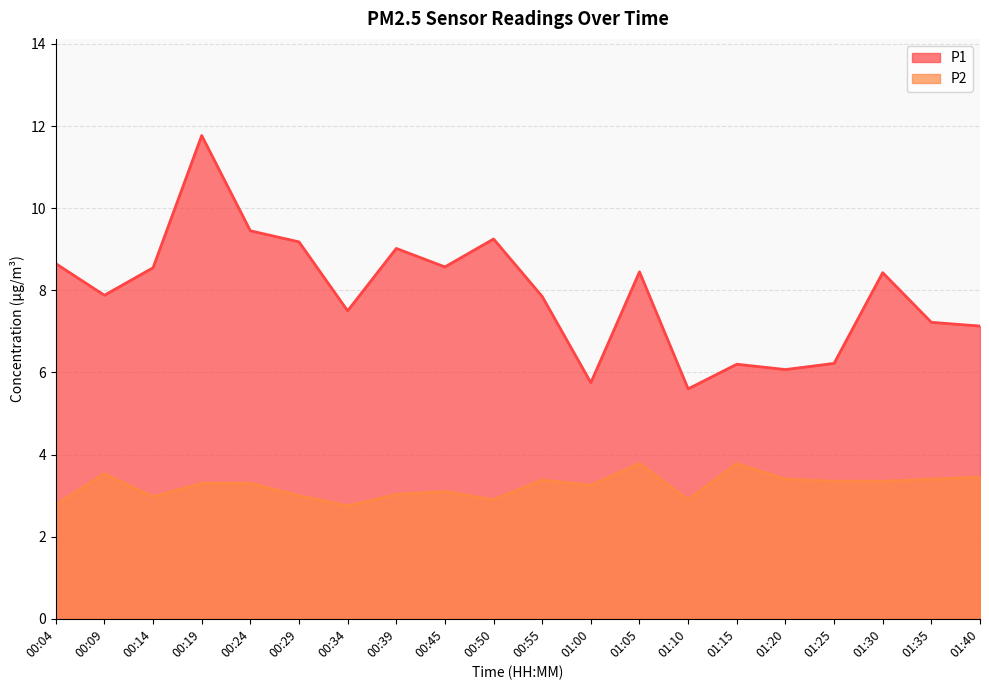

At how many categories does at least one series exceed 9?

5